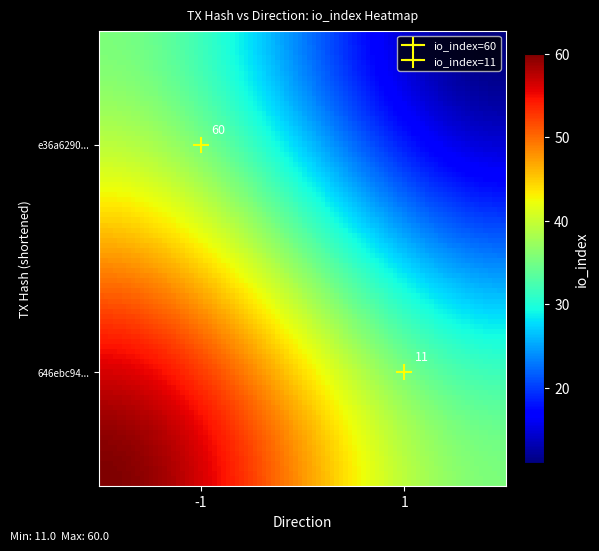

What is the average value of the 646ebc94c7245d95c34be52fa6b0b601d9b45b2 series?

30